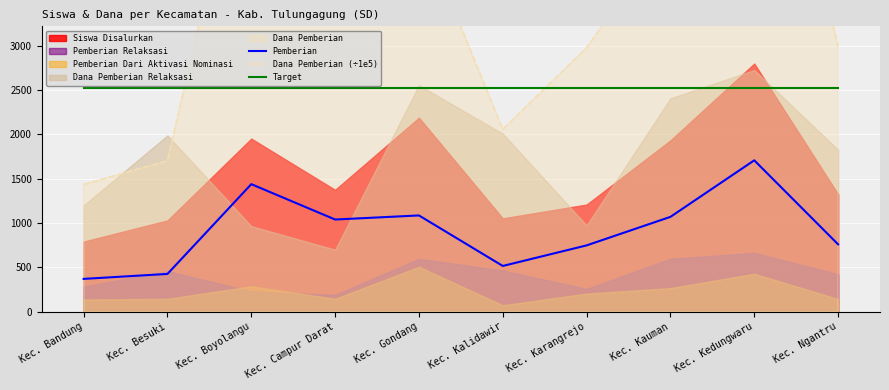

Is the value of Target at Kec. Ngantru greater than the value of Pemberian at Kec. Boyolangu?

Yes